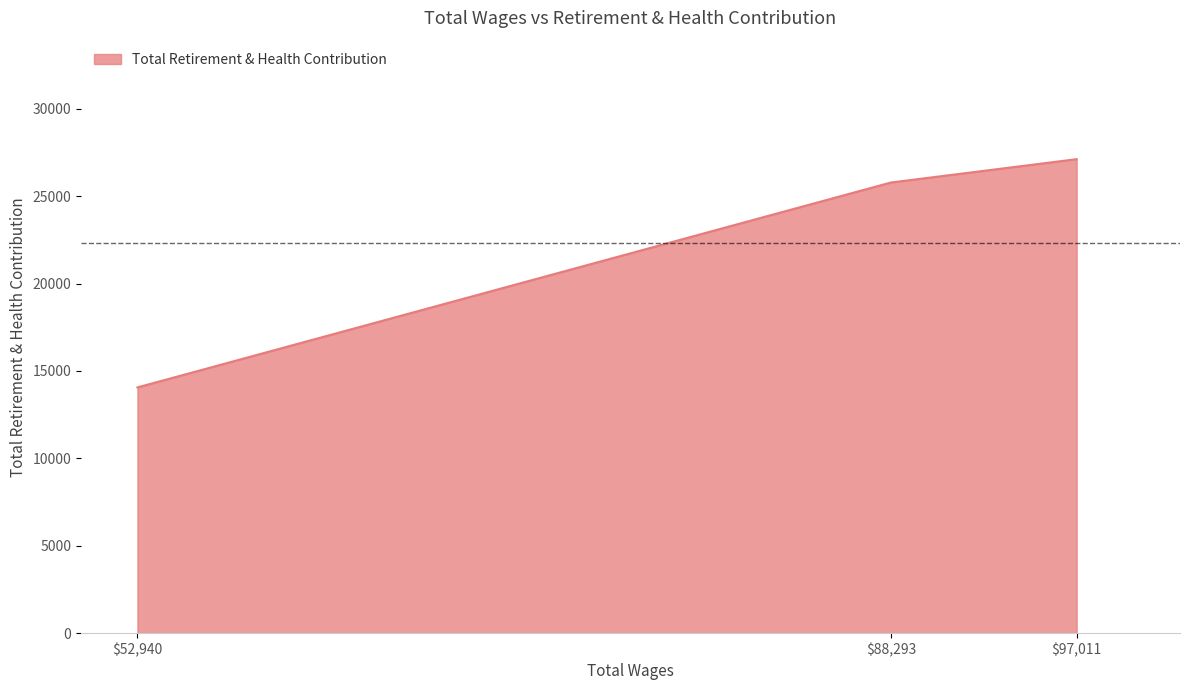

List the labels in order of value, smallest first.

$52,940, $88,293, $97,011